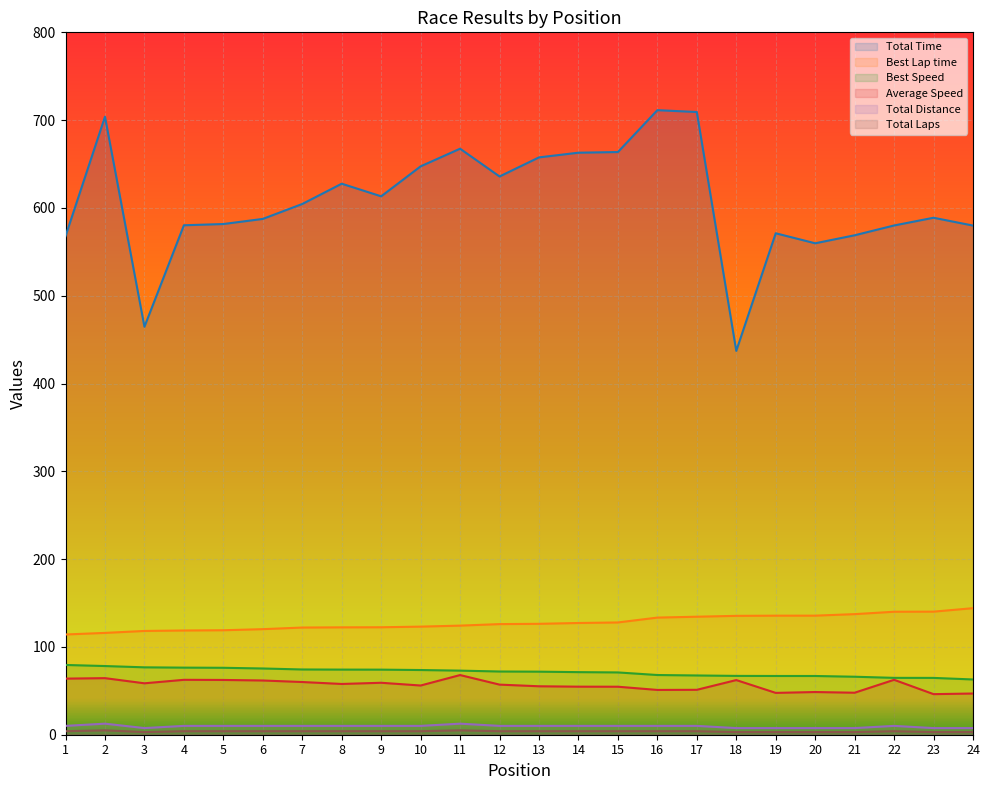

What is the sum of the Total Time values at 18 and 12?

1073.0